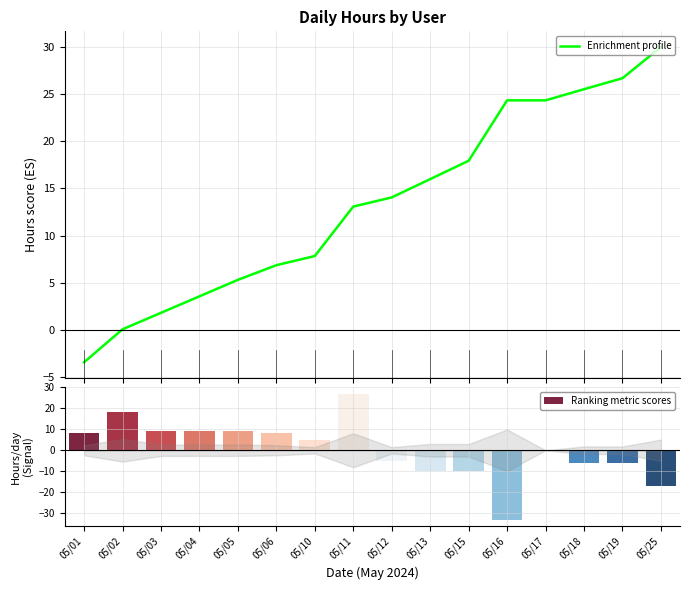

Is it true that the value at 05/03 is 0.6?

False